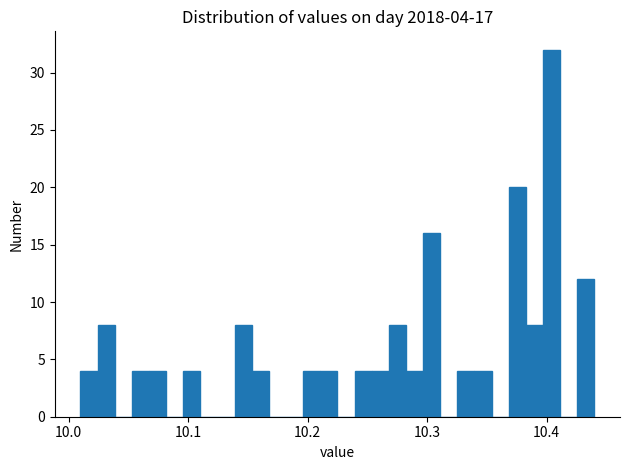

Read against the x-axis, roughly where is the centre of the tallest bar?

10.40